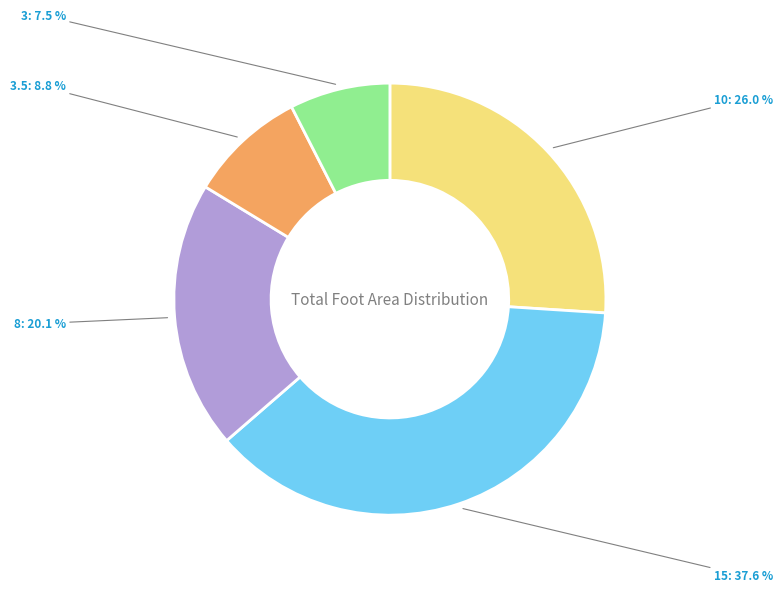

Is 8 the majority of the pie?

No